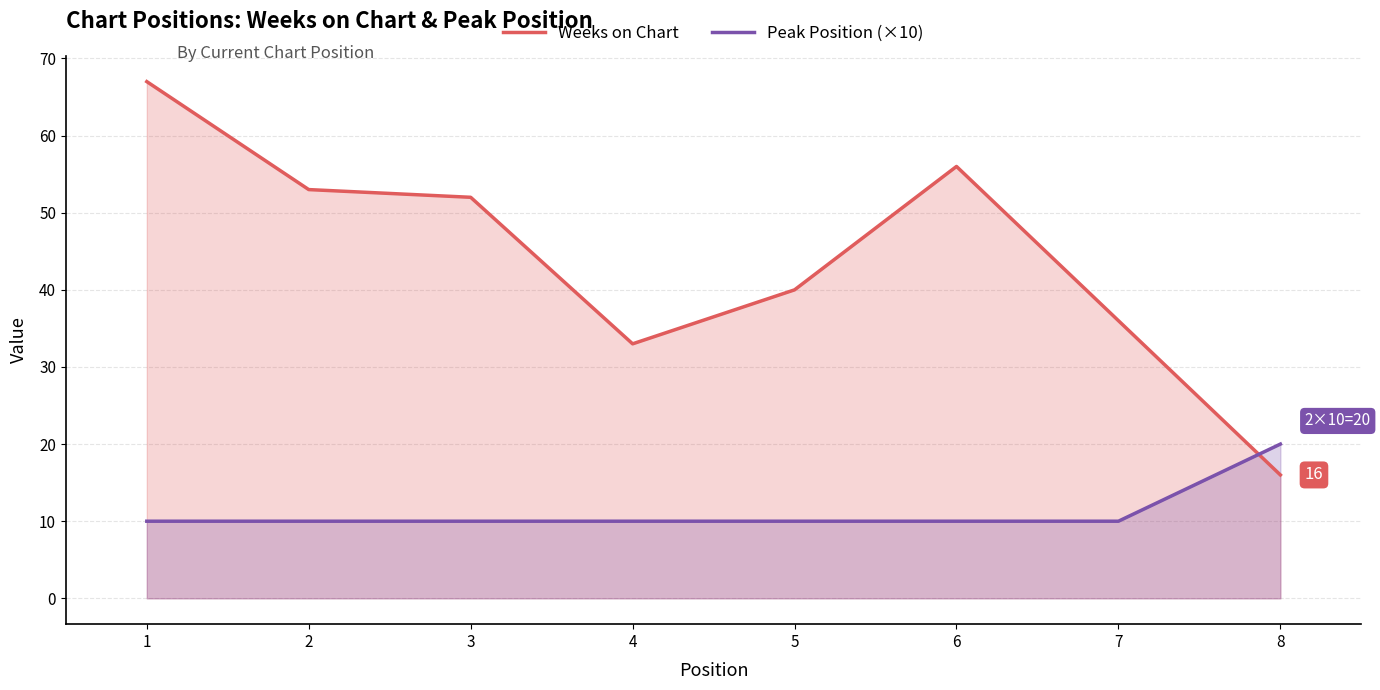

The Weeks on Chart series shows 36 at 7. True or false?

True